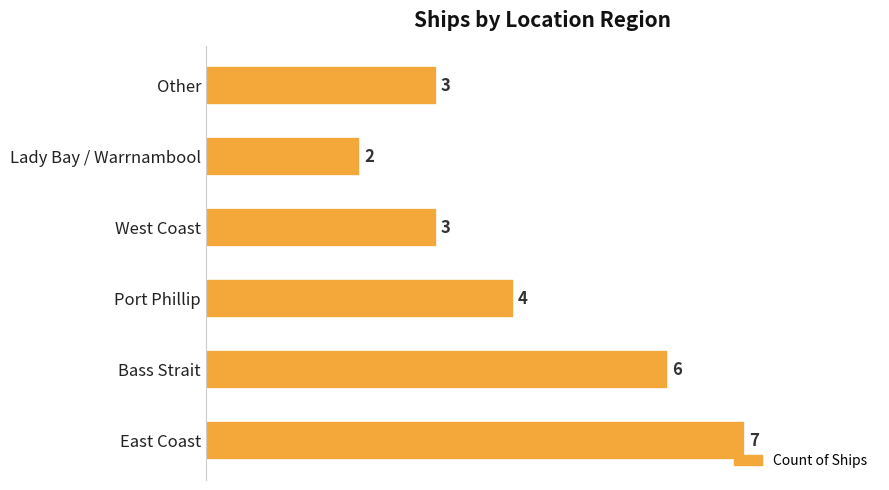

How many bars are there in total?

6